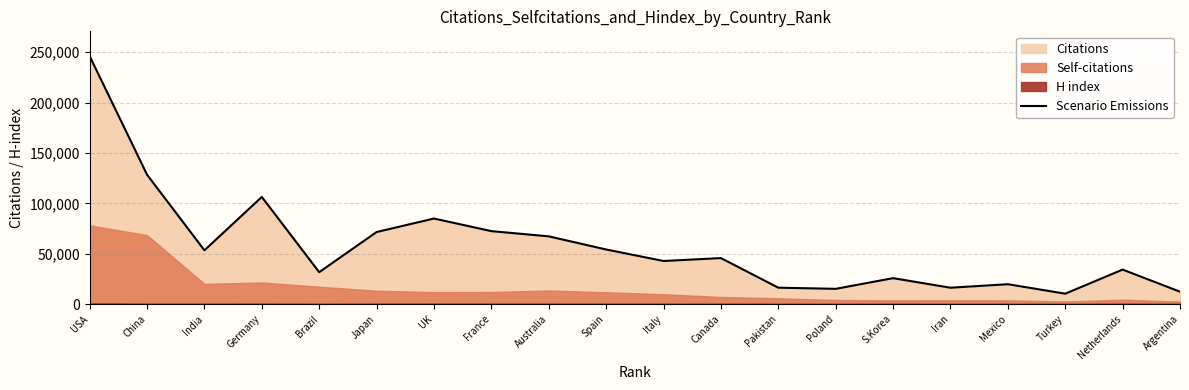

Which category has the lowest value across all series?

Turkey